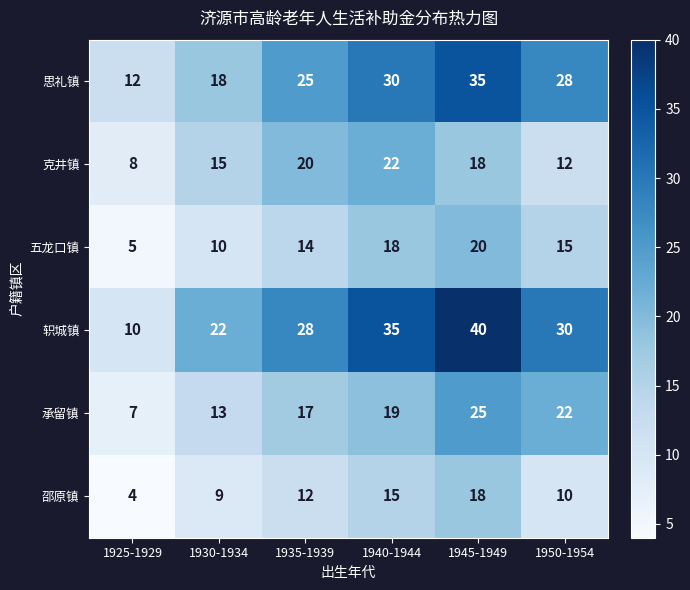

What is the difference between the second highest and minimum values in the 轵城镇 series?

25